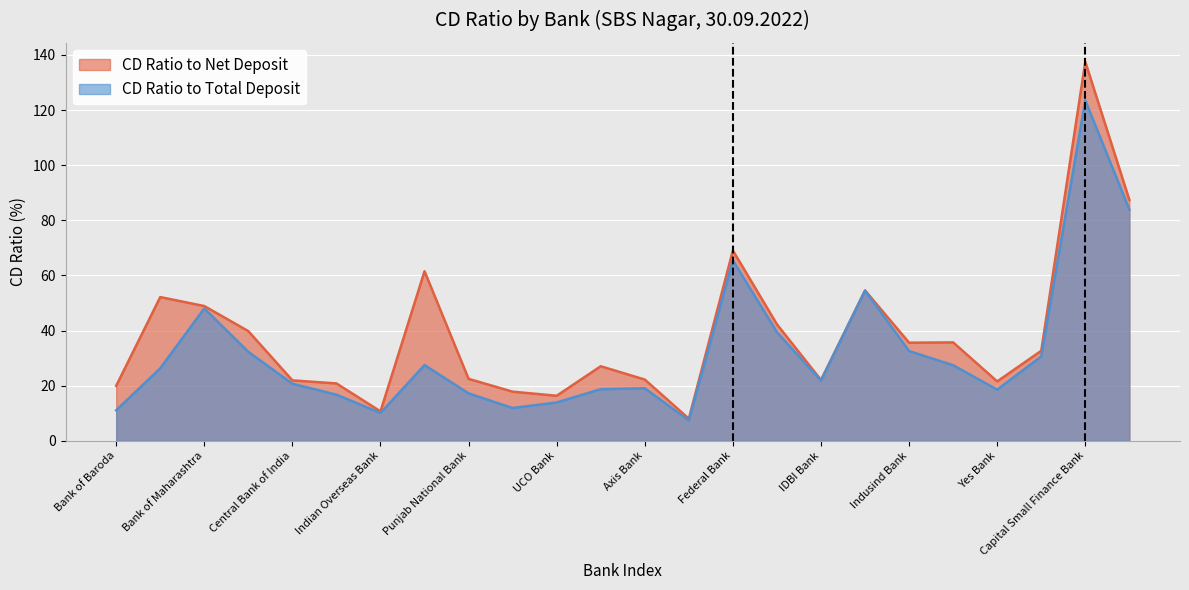

The value of CD Ratio to Total Deposit at Indusind Bank is 21.0. True or false?

False